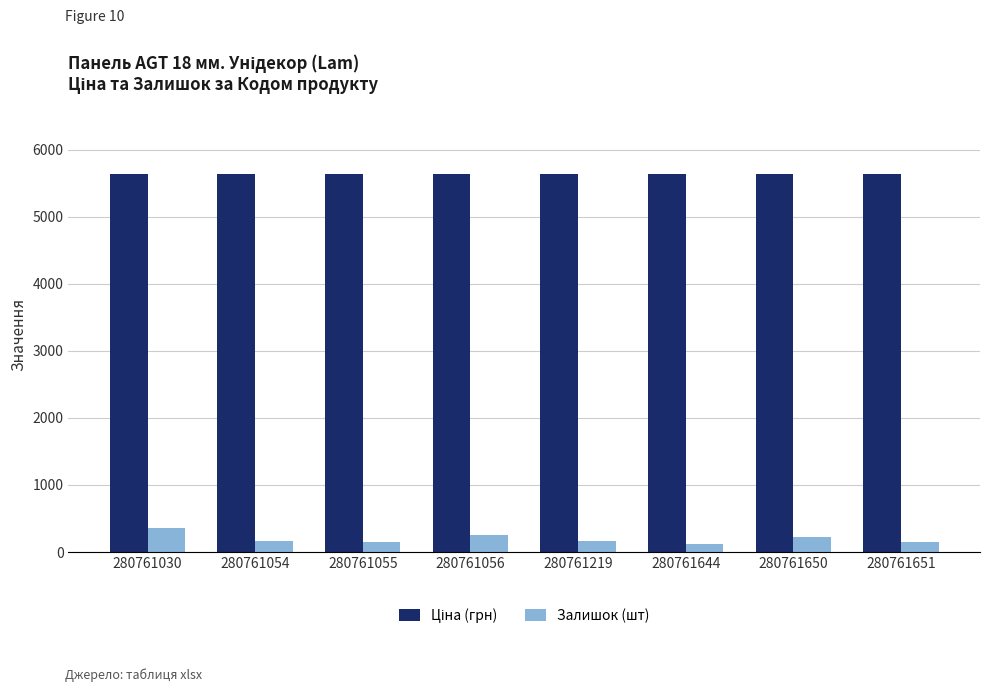

What is the spread (max minus min) of values at 280761219?

5470